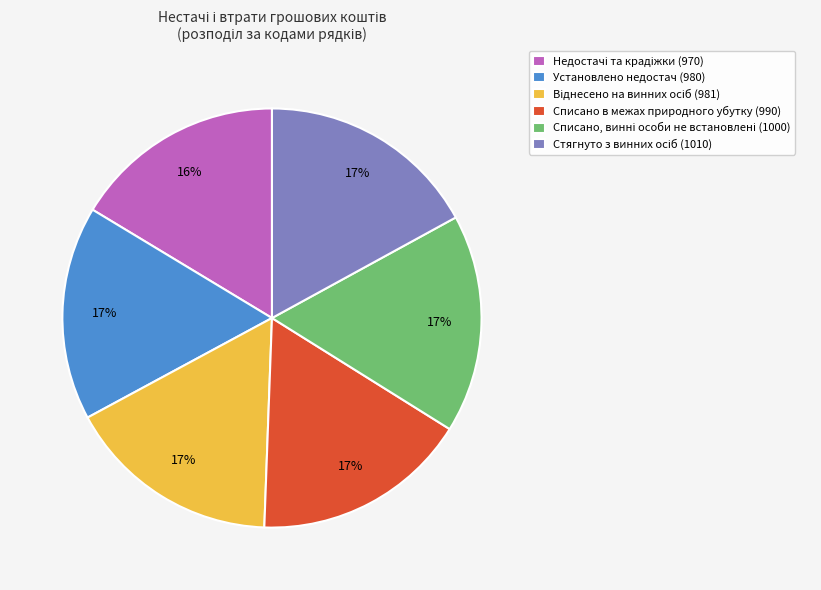

Is there a majority slice in this chart?

No